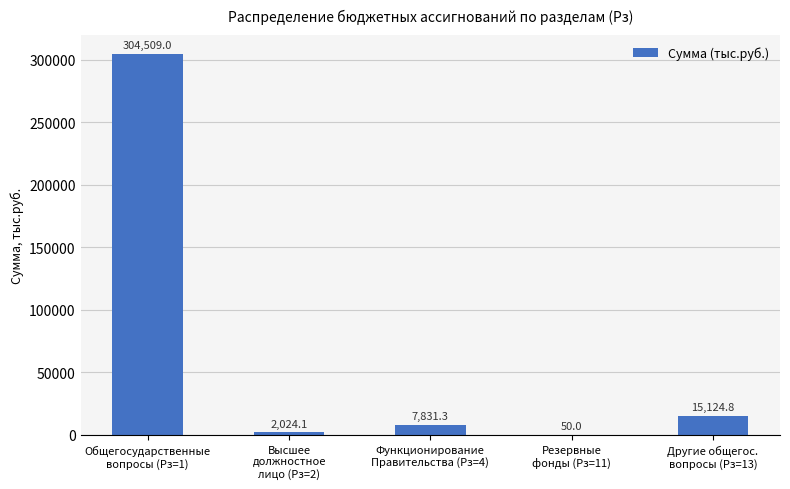

What is the greatest value displayed?

304509.0